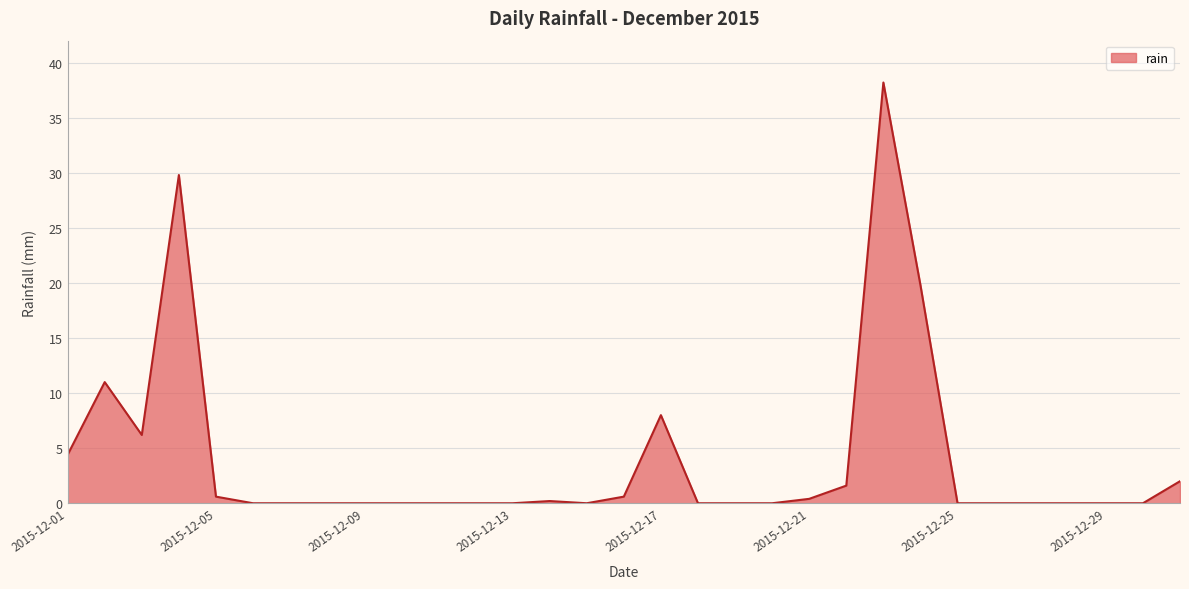

What is the difference between the maximum and minimum values?

38.2